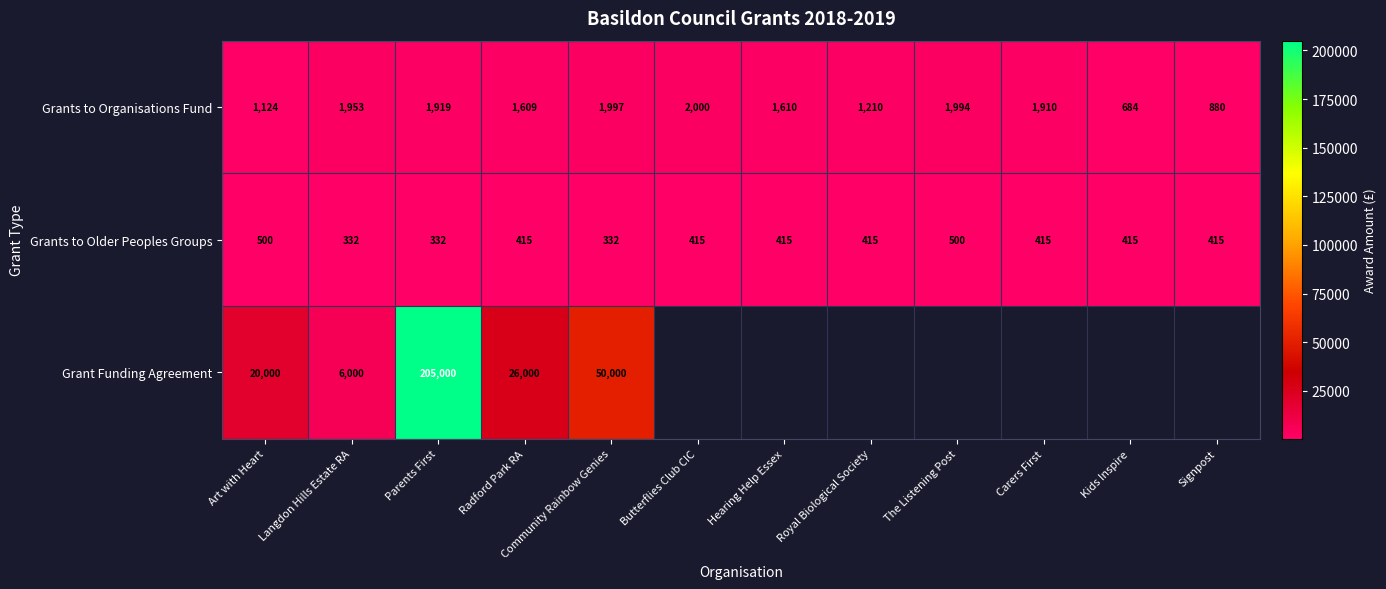

Is it true that Grant Funding Agreement equals 78064 at Community Rainbow Genies?

False